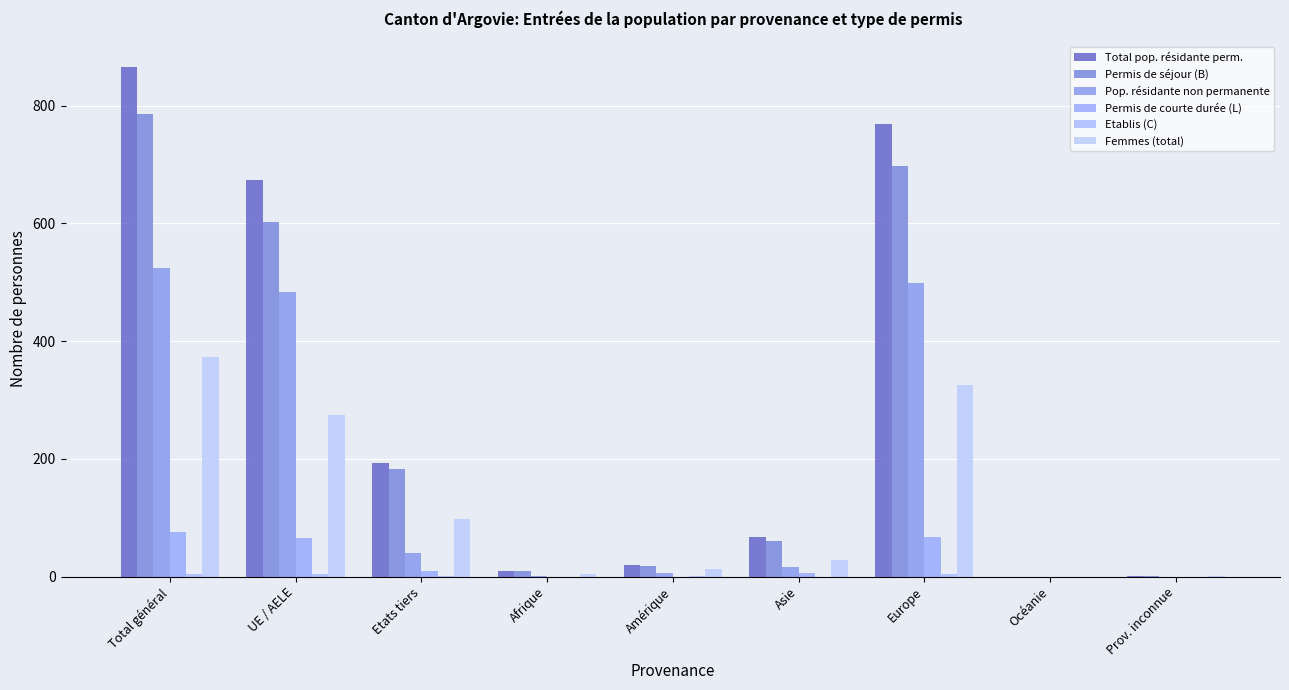

At how many categories does at least one series exceed 323?

3